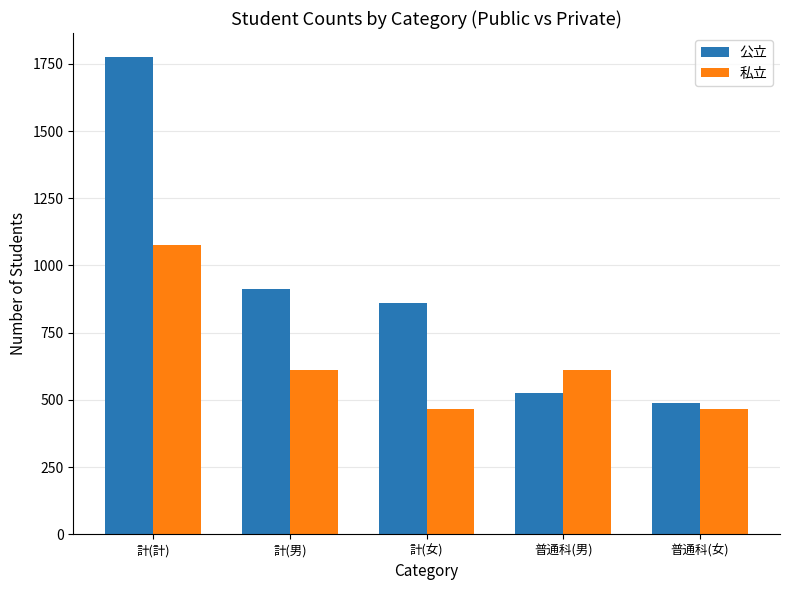

True or false: 私立 has a value of 256 at 普通科(男).

False